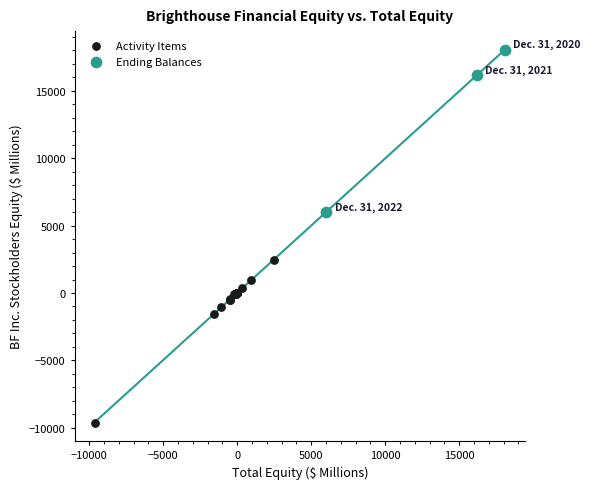

Which series contains the highest Y value?

Ending Balances